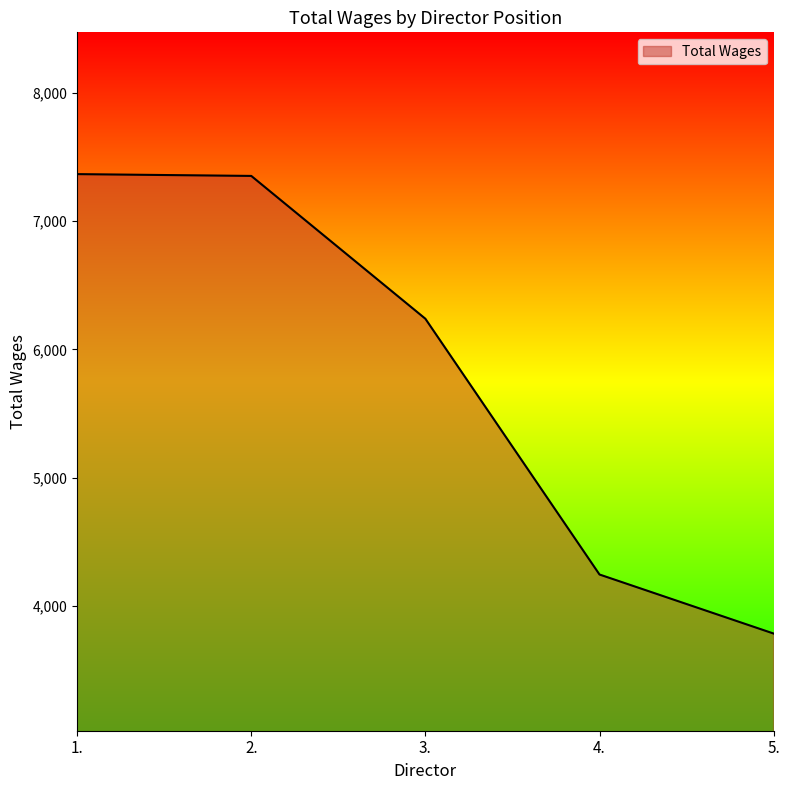

What is the difference between the maximum and minimum values?

3580